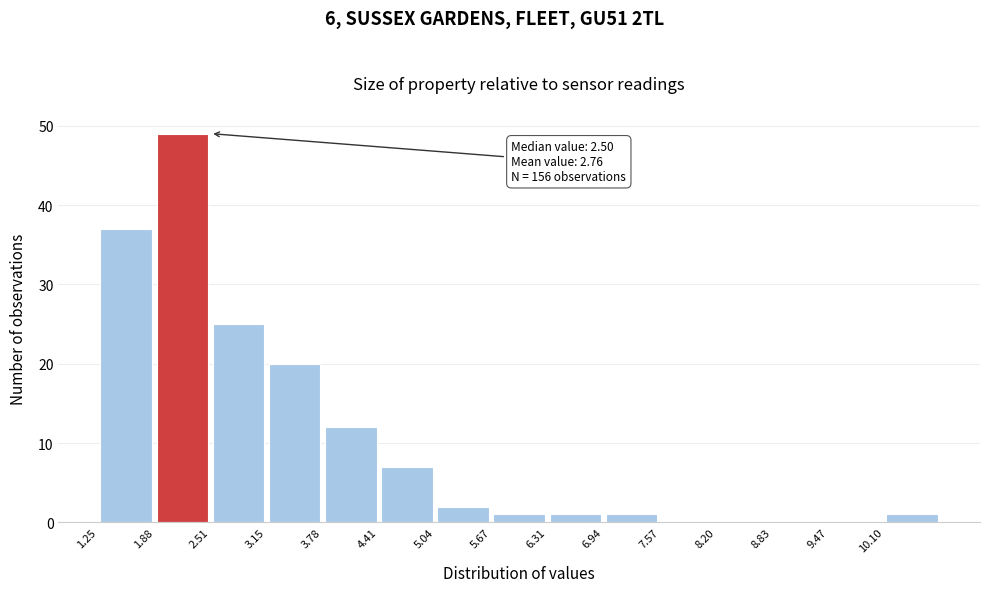

Over which range of the x-axis is the bar tallest?

1.9 to 2.5